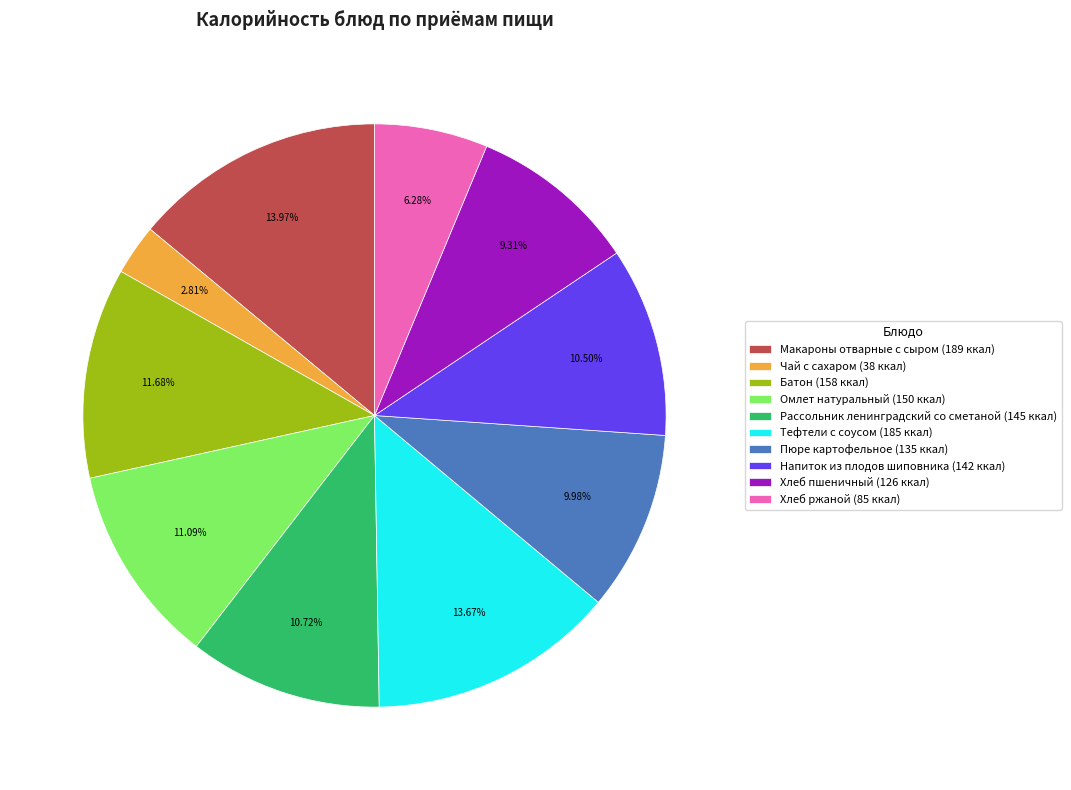

To the nearest percent, what percentage of the pie is Макароны отварные с сыром?

14%